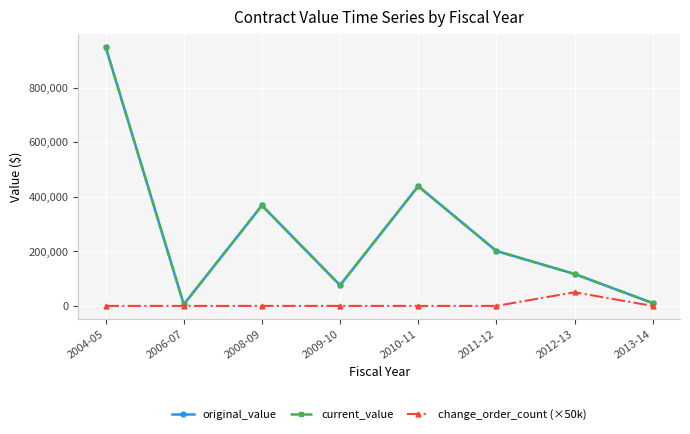

What position from the right is 2006-07?

7